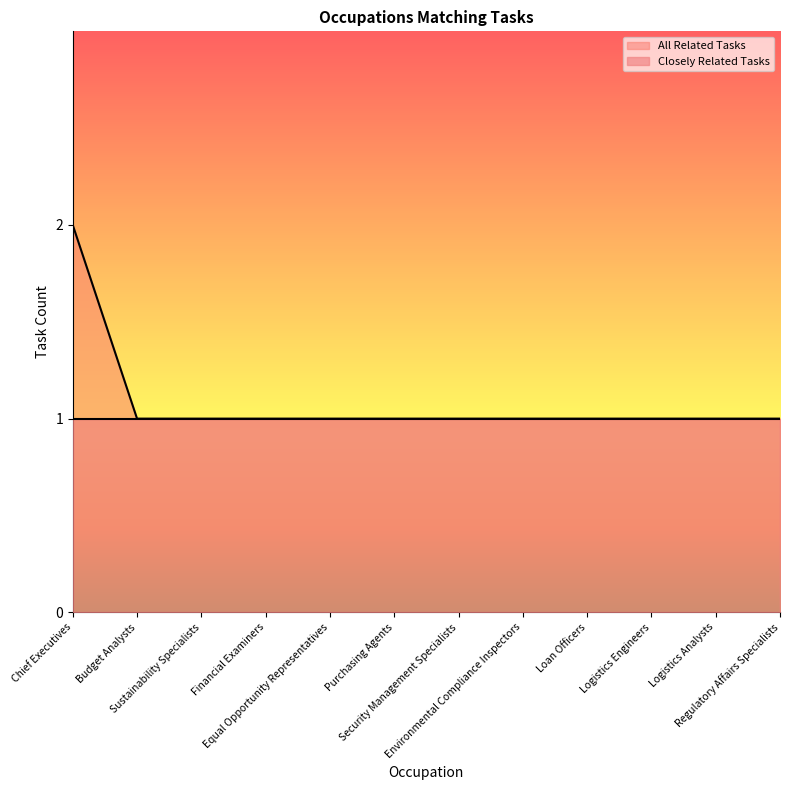

Approximately how many times larger is the value at Regulatory Affairs Specialists compared to Purchasing Agents?

1.0